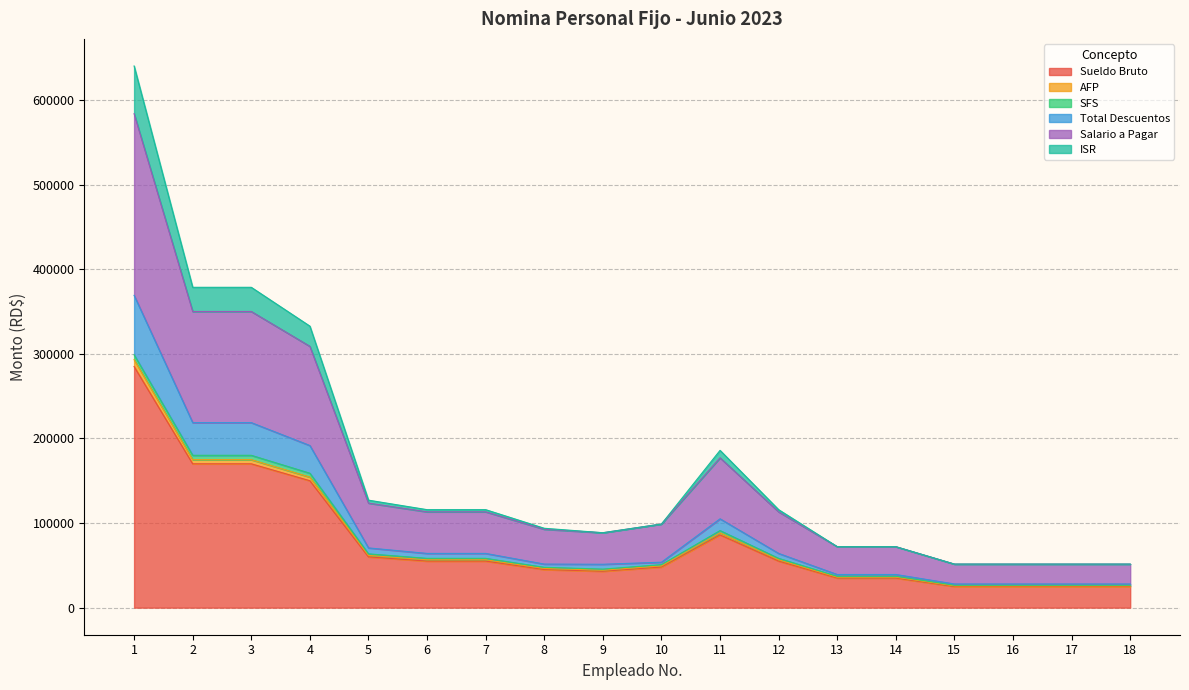

True or false: AFP has a value of 98683.2 at 2.

False